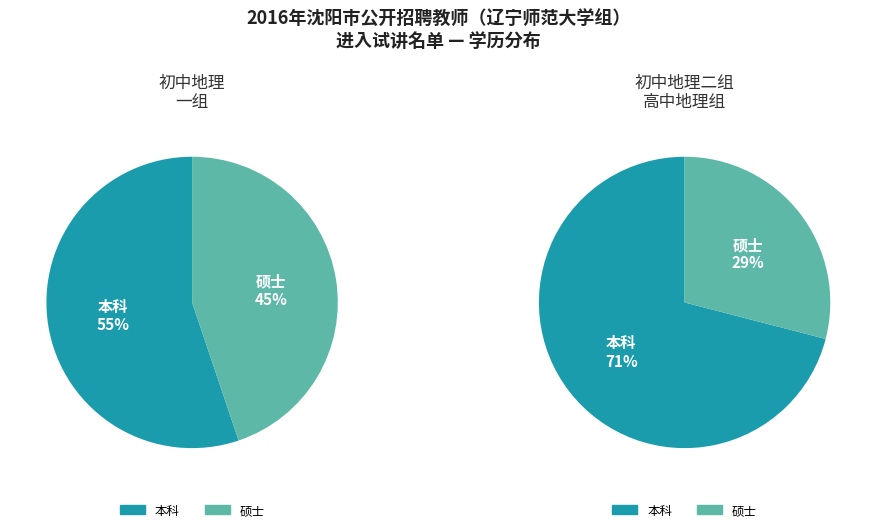

To the nearest percent, what is the combined percentage of 硕士 and 本科?

100%